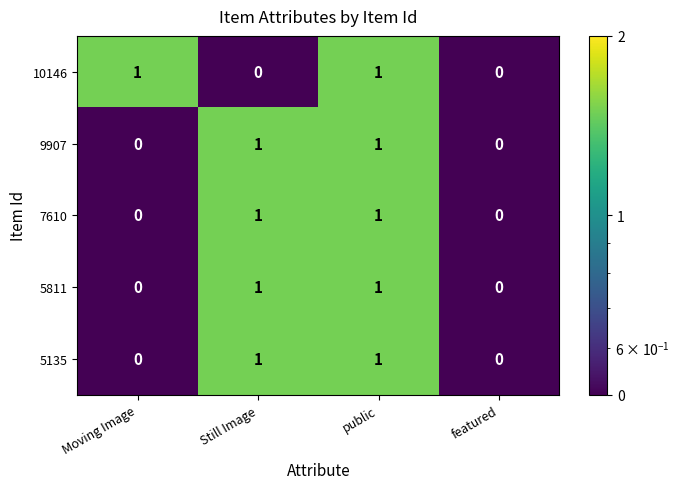

Count the 5135 values in the range 0 to 1.

4